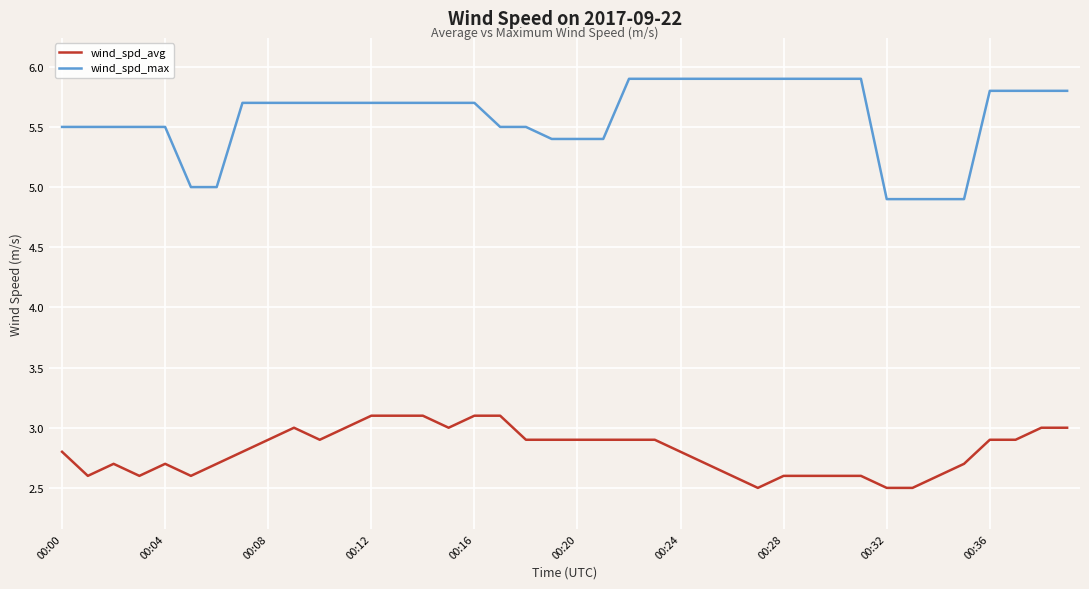

List the series in order of their peak value, highest first.

wind_spd_max, wind_spd_avg